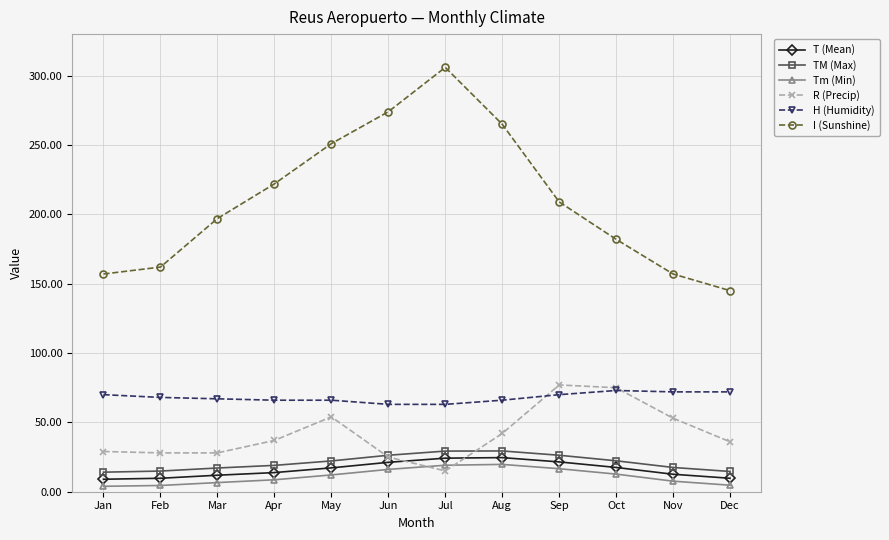

How many series are shown in this chart?

6